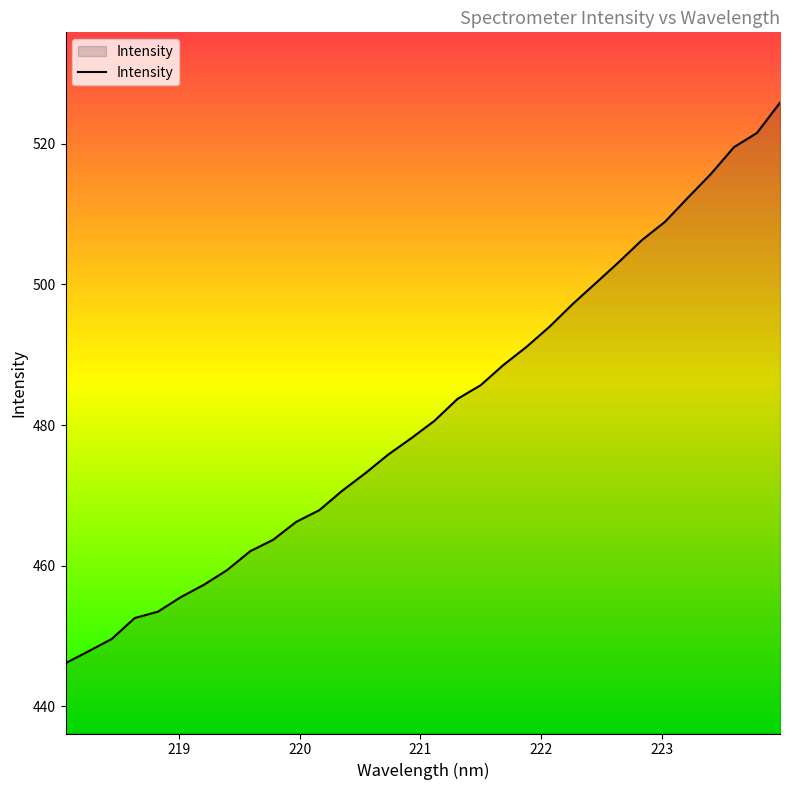

What is the greatest value displayed?

525.8